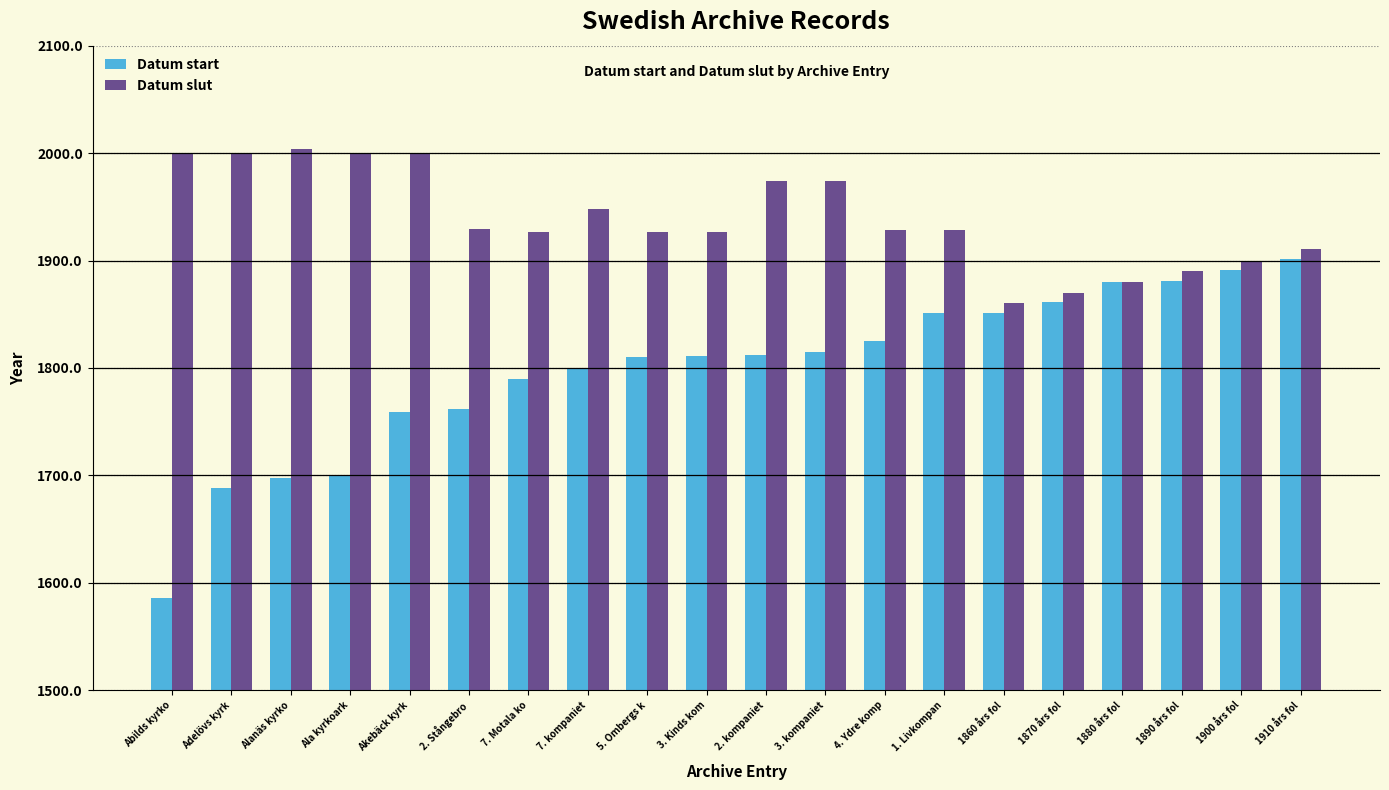

Is the value of Datum start at Adelövs kyrk greater than the value of Datum slut at 2. kompaniet?

No